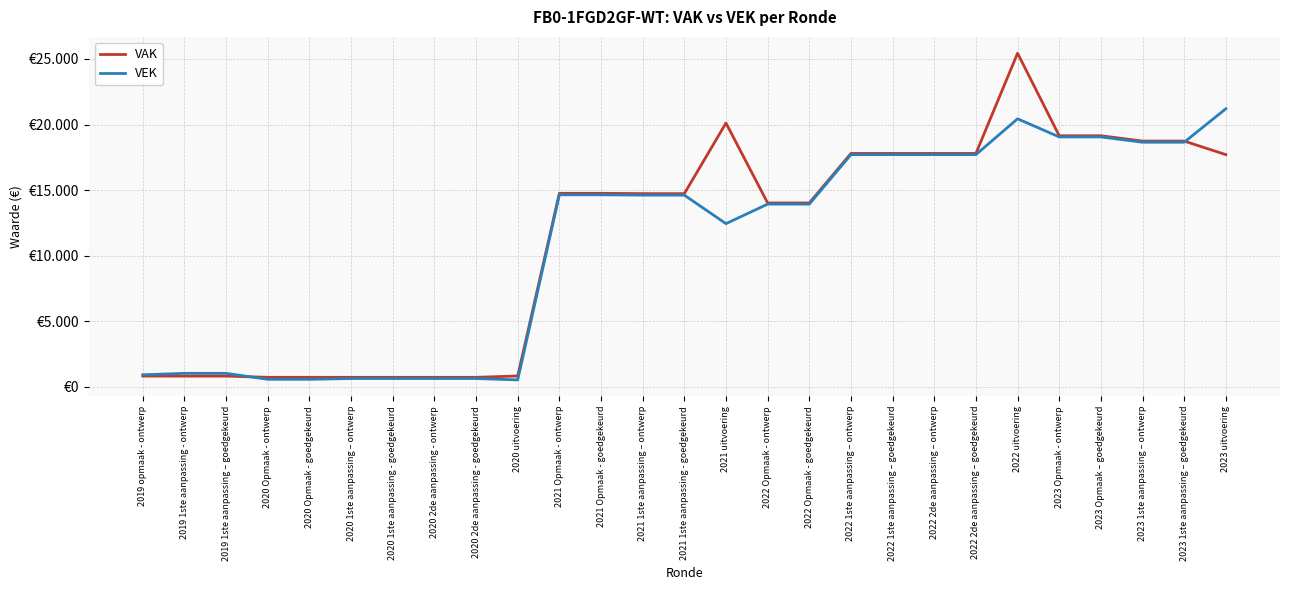

What are all the series names shown in the legend?

VAK, VEK